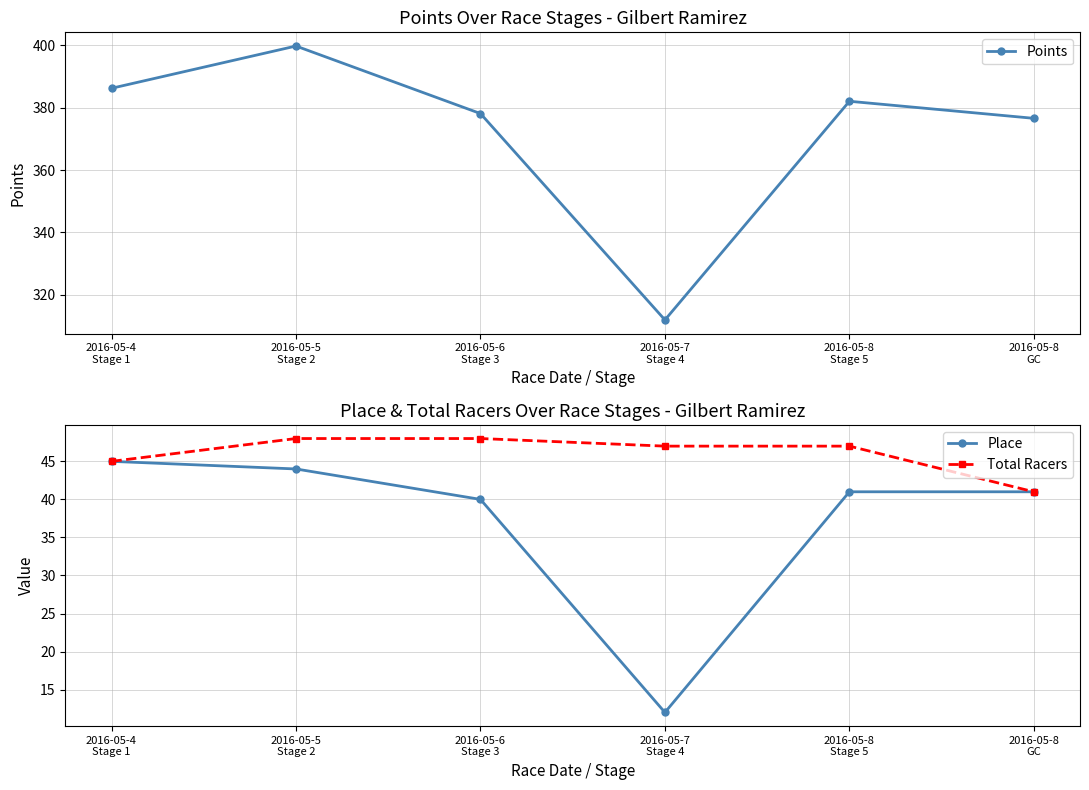

True or false: Total Racers has more than 1 interior local peaks.

False